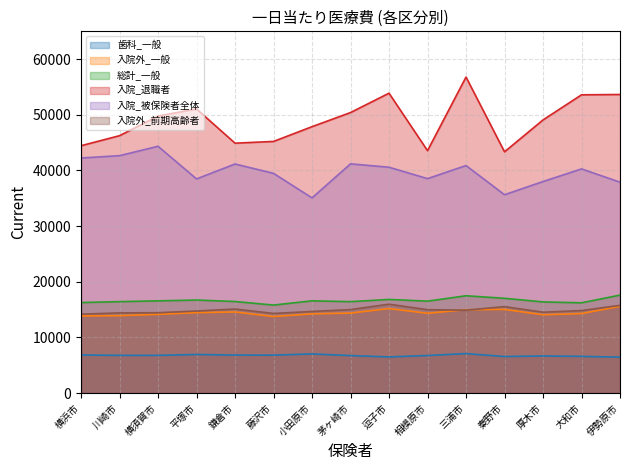

How many intersections are there between 入院外_一般 and 入院外_前期高齢者?

2